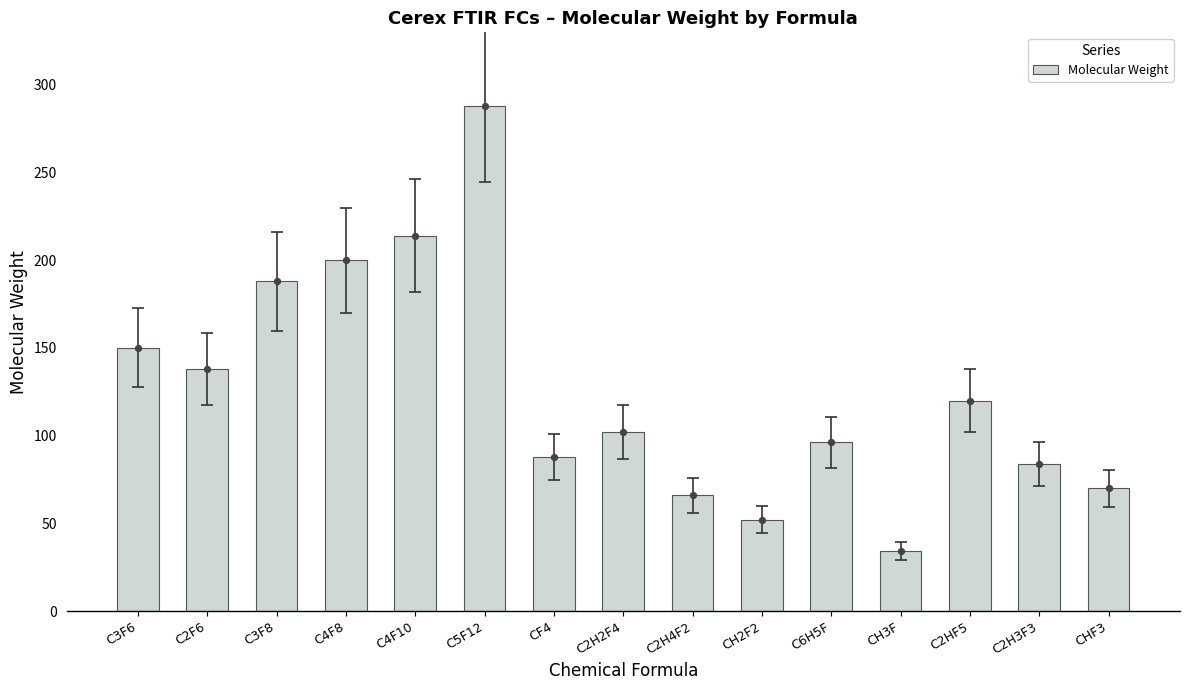

Between C4F10 and CHF3, which is larger?

C4F10